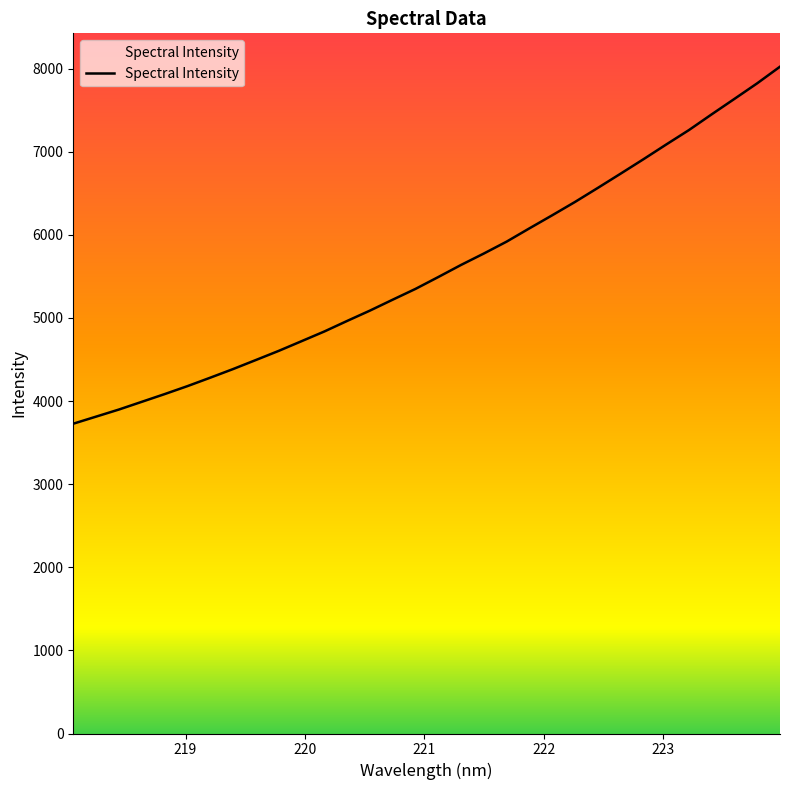

True or false: there are more than 0 points higher than both neighbors.

False